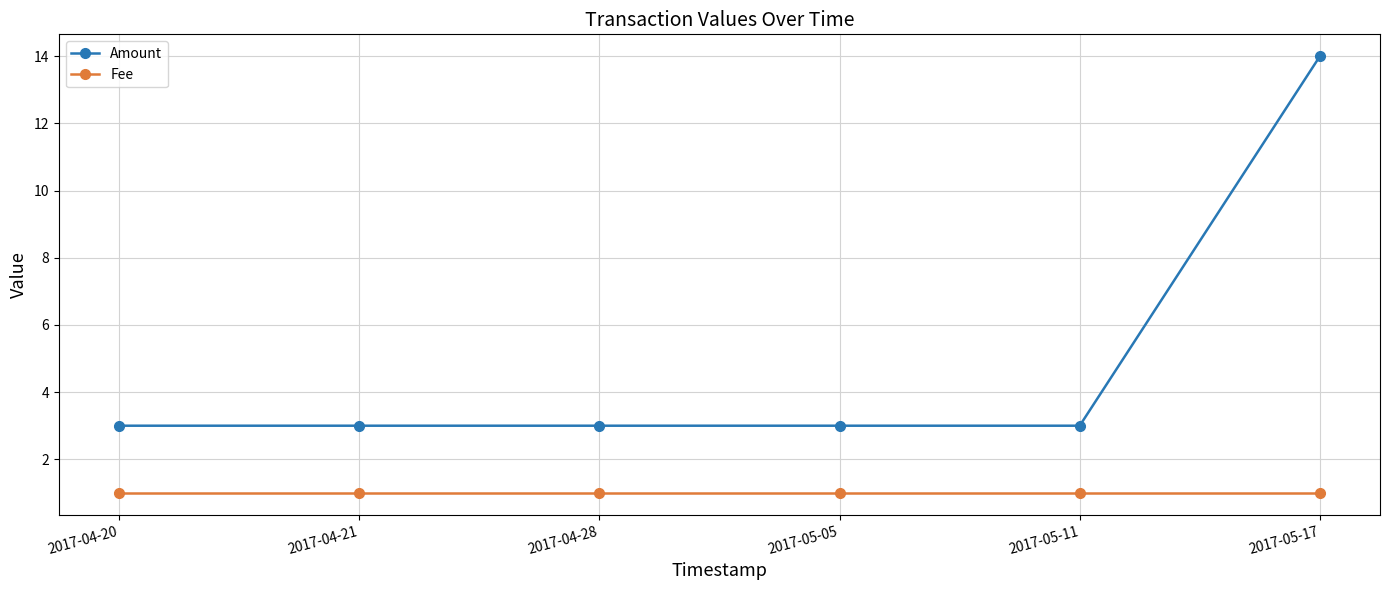

What is the label of the 2nd point from the left?

2017-04-21